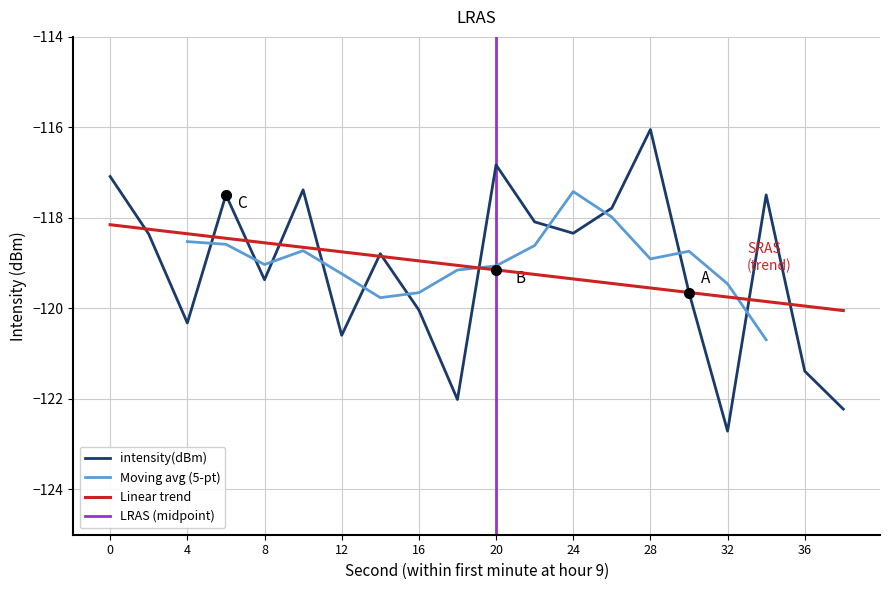

How many data points are less than -118?

13